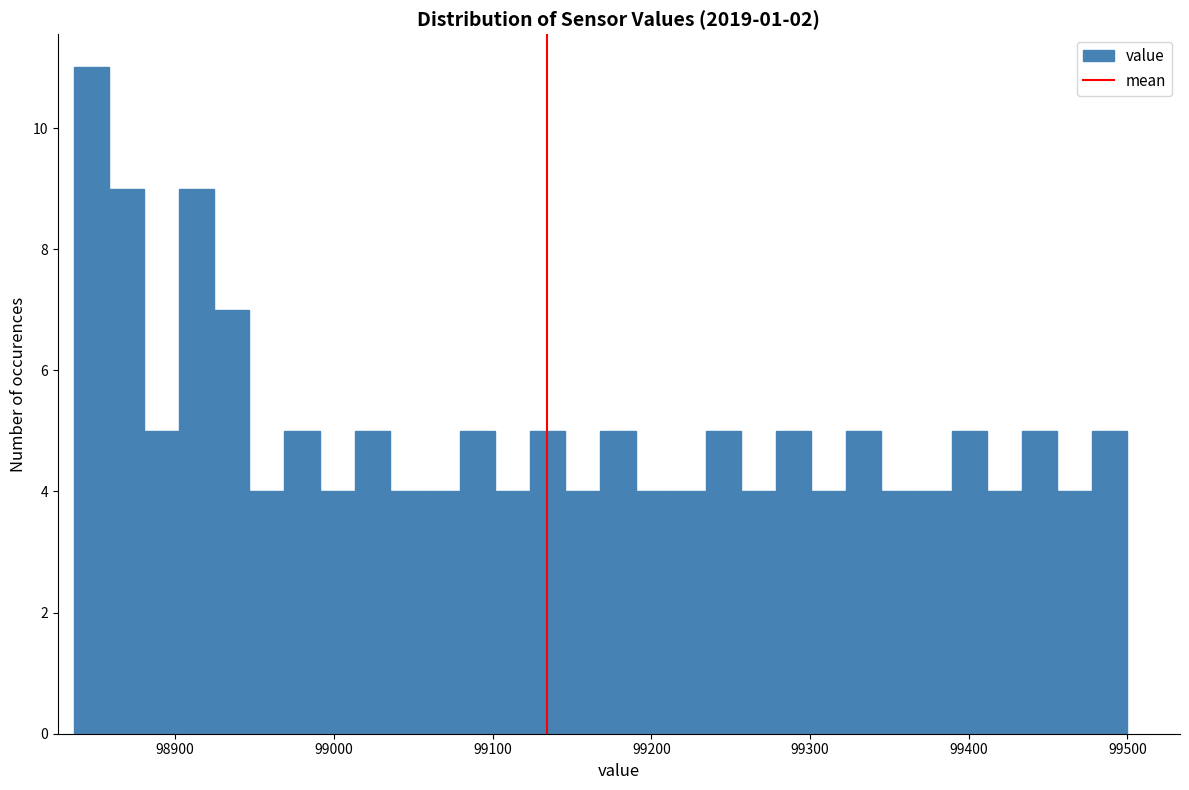

Around what value on the x-axis is the tallest bar? Give the approximate position of its centre, as read against the axis.

98850